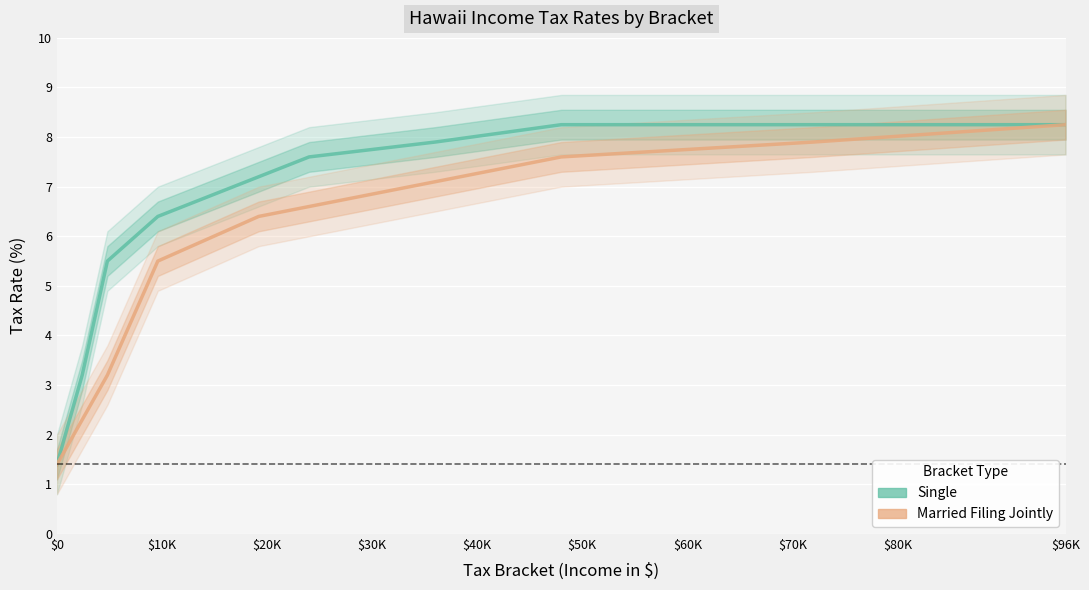

At $0, list the series in order from largest to smallest.

Single, Married Filing Jointly